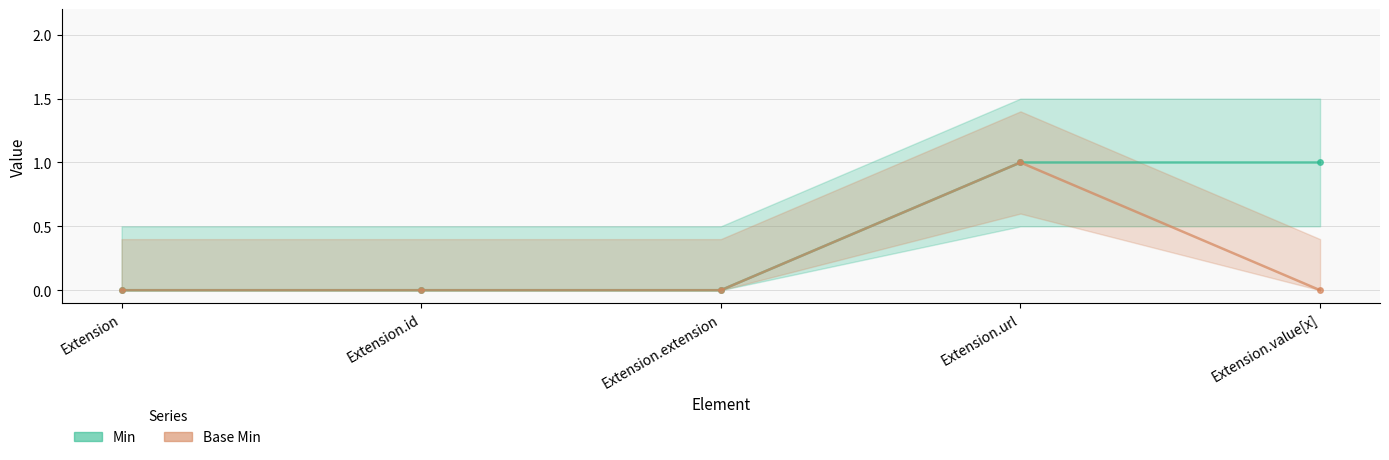

At which category does Base Min reach its first local peak?

Extension.url